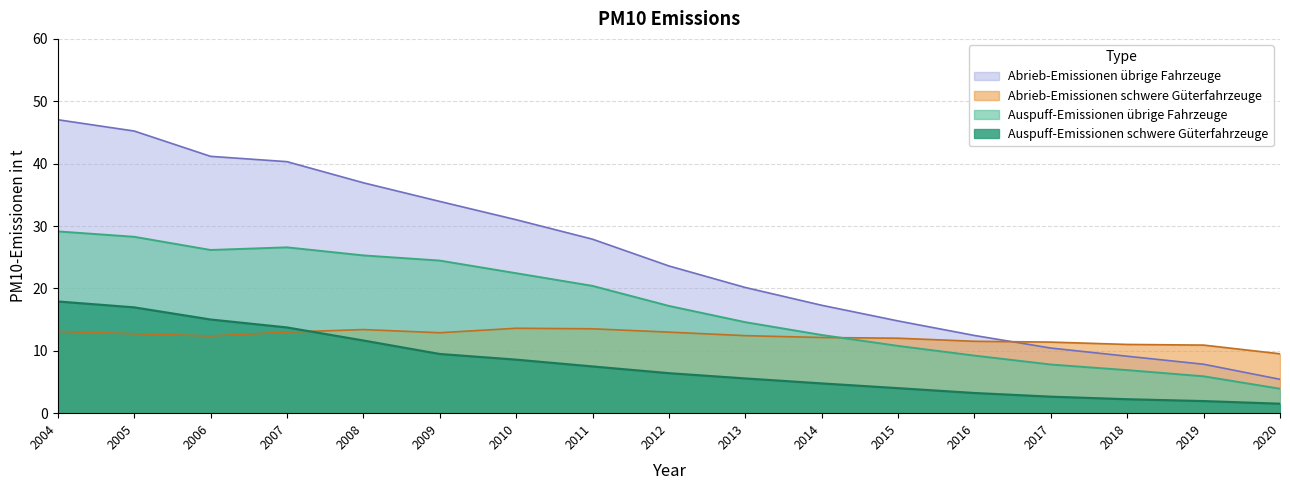

Does the chart have visible grid lines?

Yes